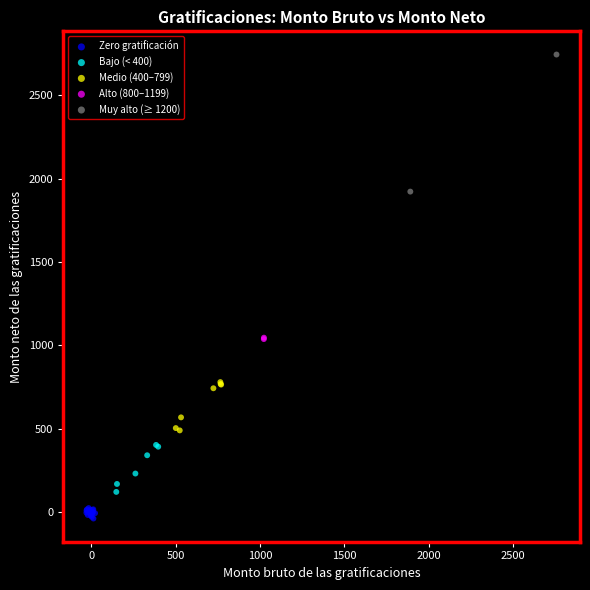

Which series contains the highest Y value?

Muy alto (≥ 1200)